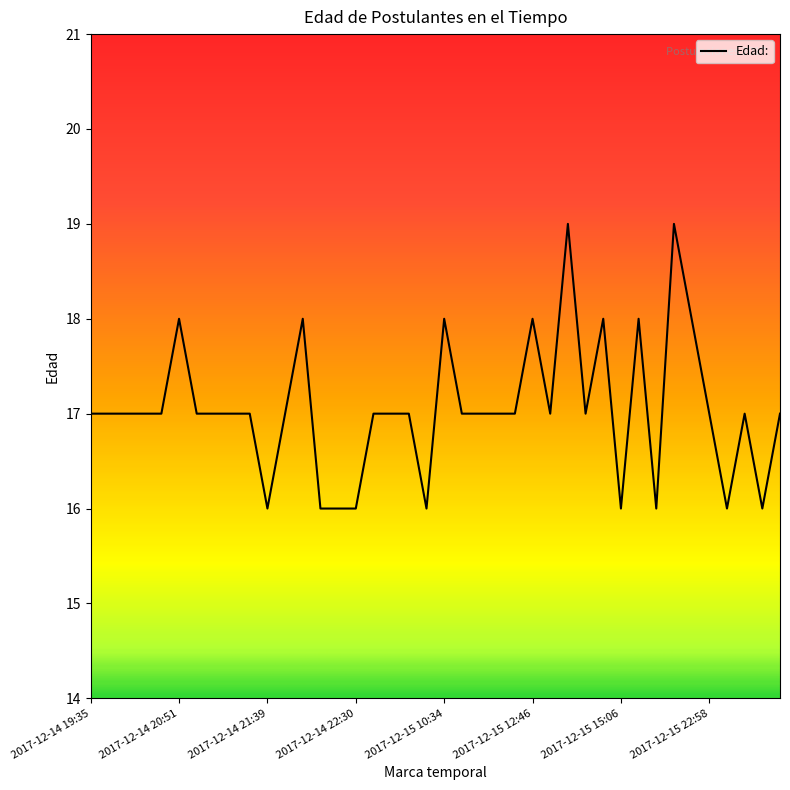

What is the smallest value displayed?

16